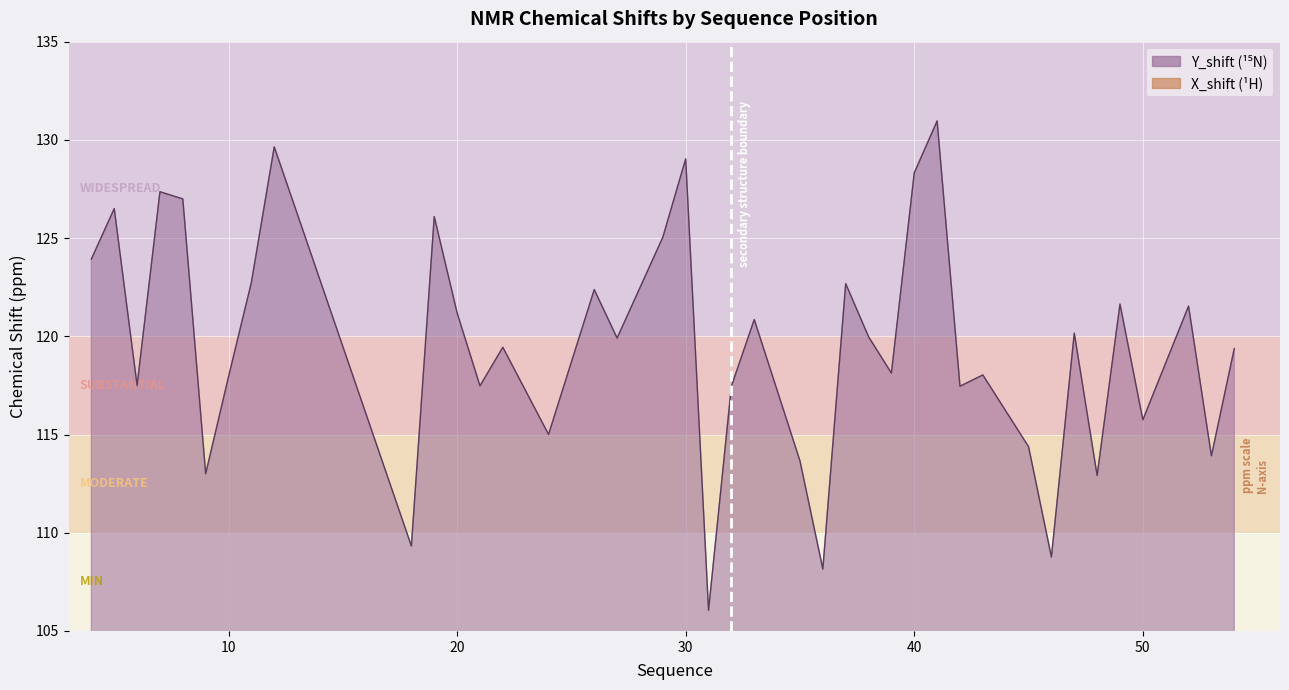

What is the value of the X_shift point at the 32nd from the left?

8.2